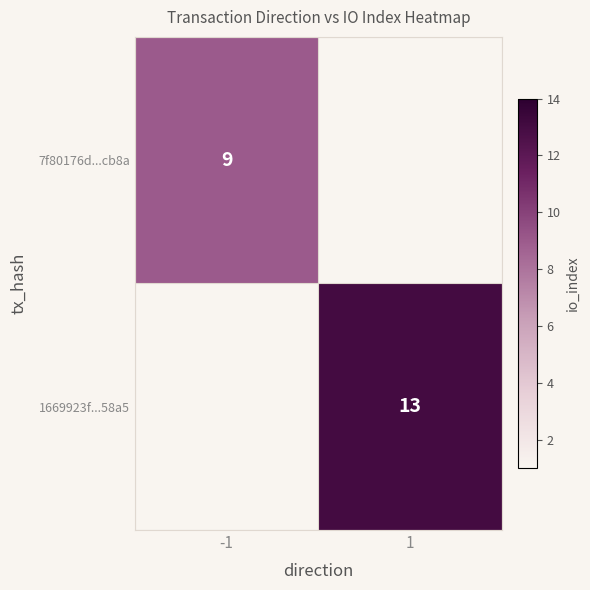

How many categories are shown in the chart?

2